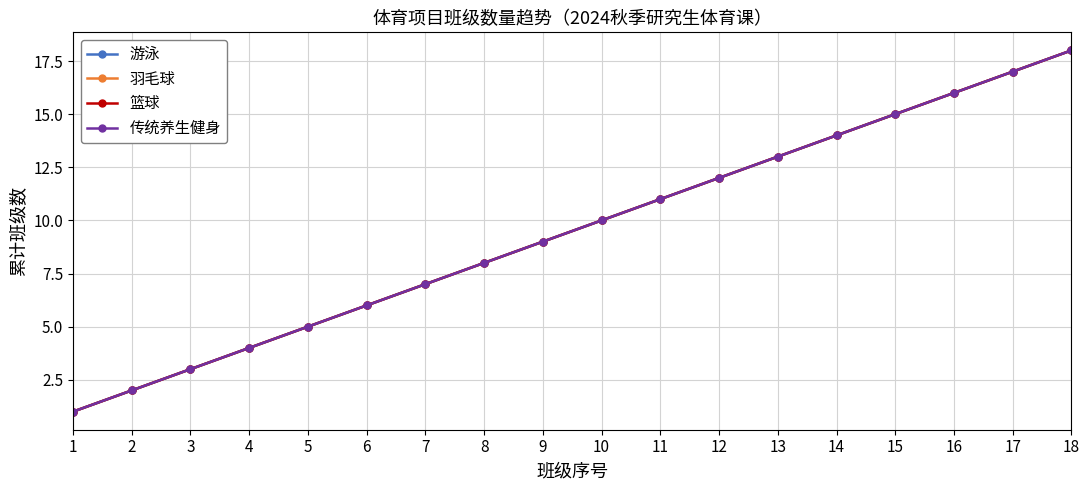

True or false: 游泳 and 传统养生健身 intersect in this chart.

False